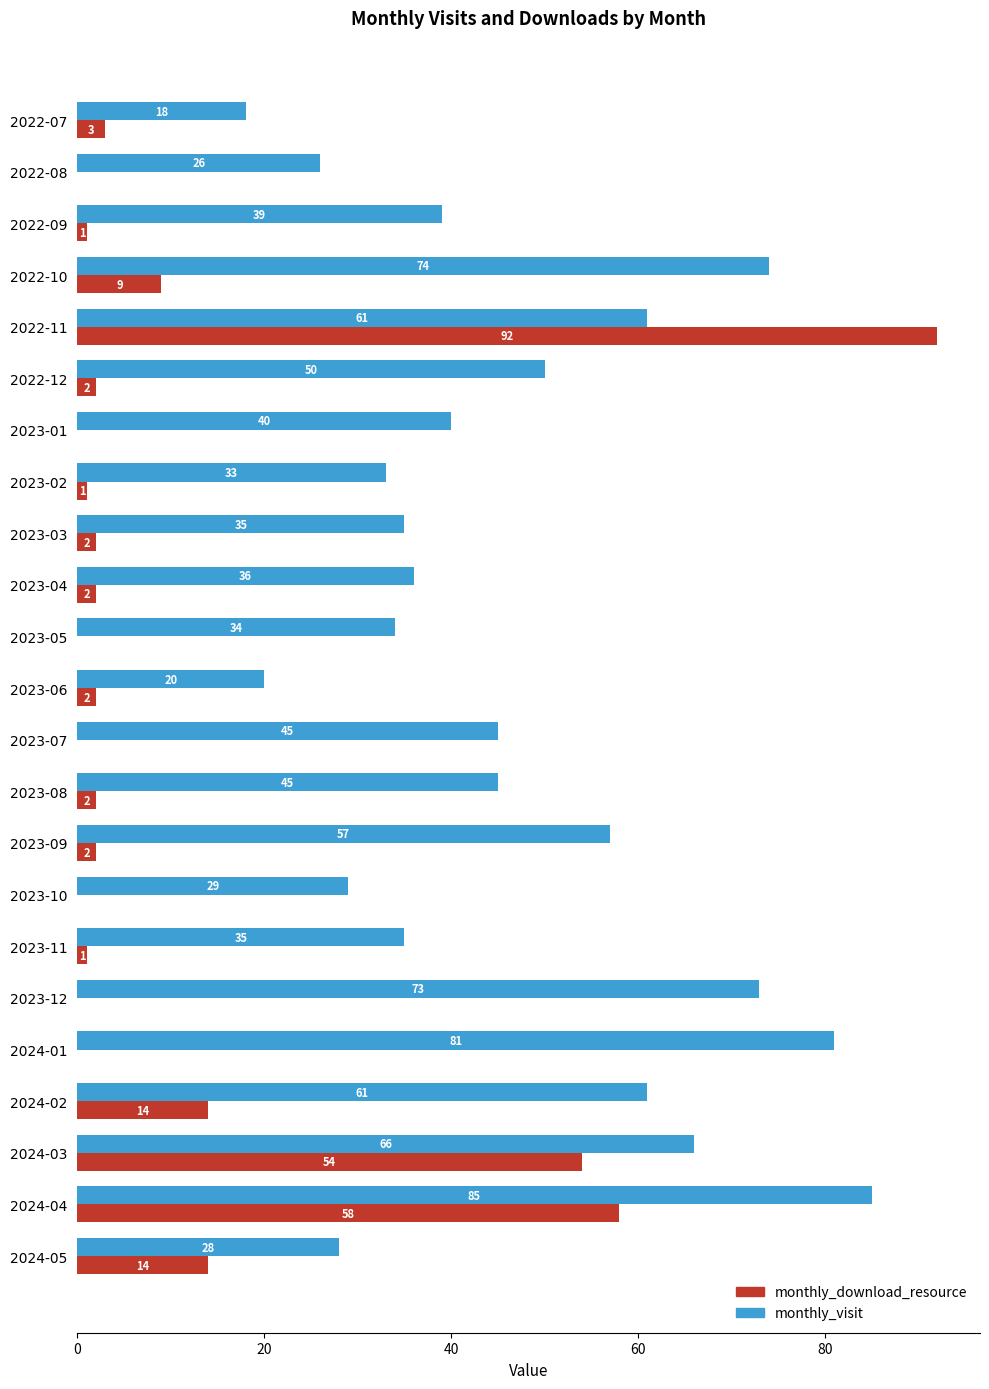

The value of monthly_download_resource at 2024-03 is 54. True or false?

True